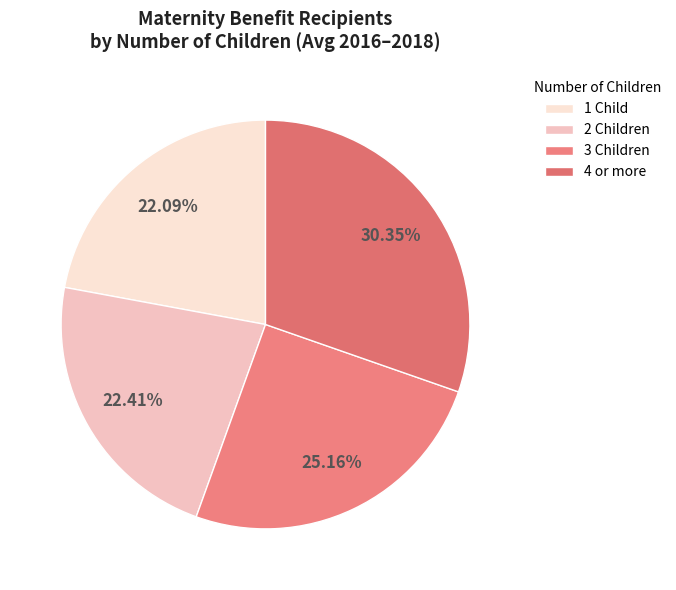

Count the number of slices in the pie.

4